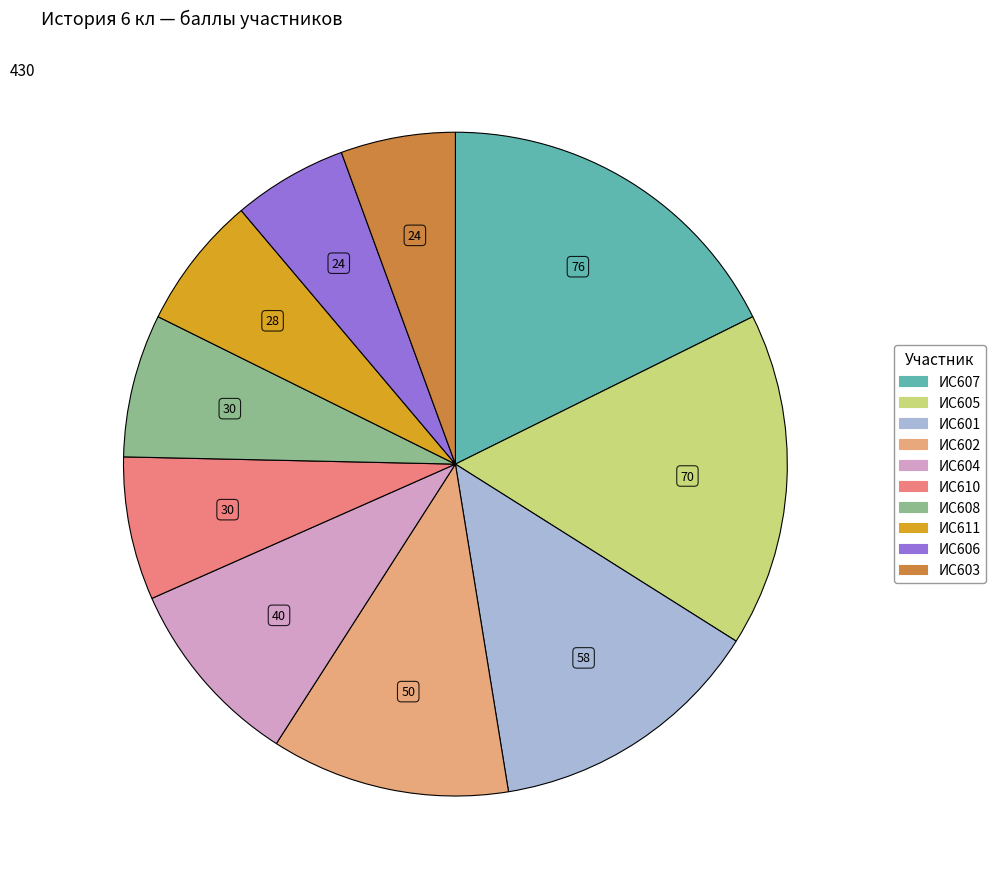

Which slice is the largest?

ИС607